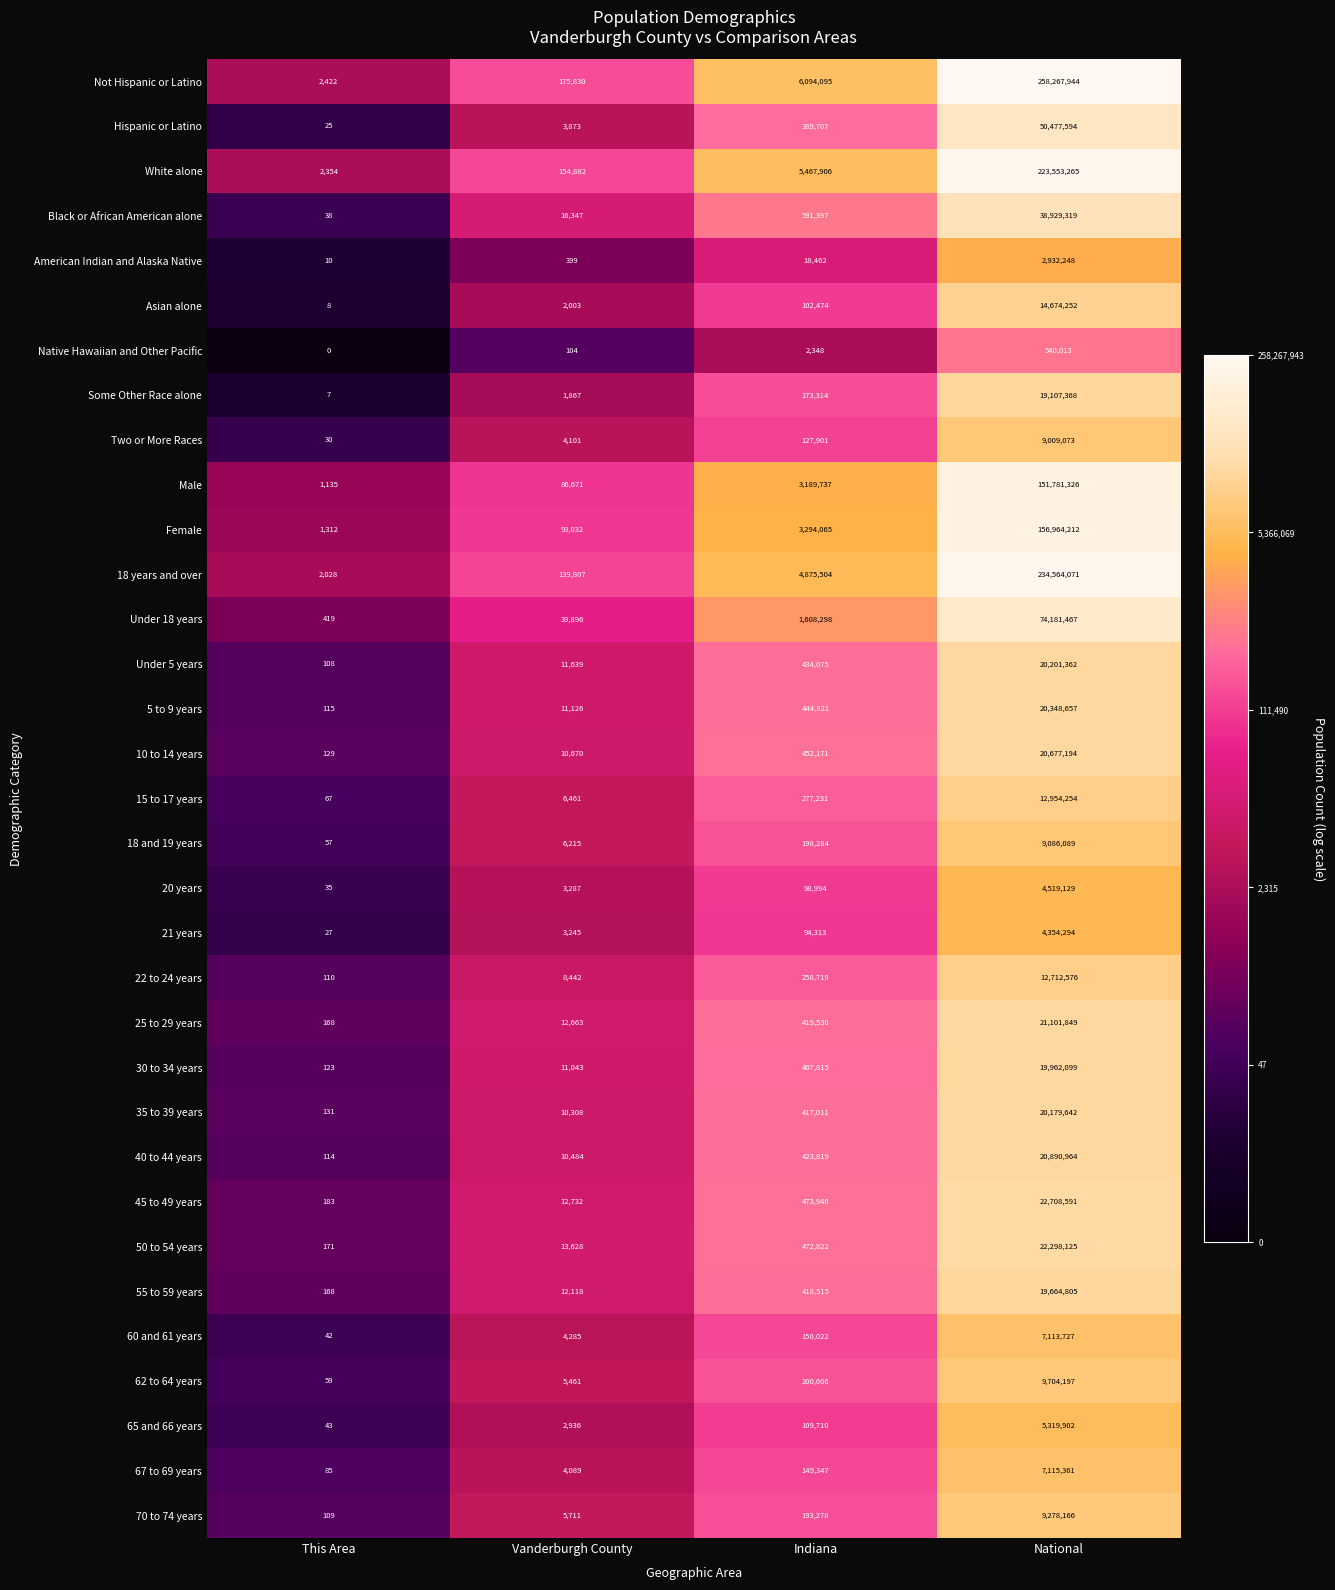

The American Indian and Alaska Native series shows 8323 at Indiana. True or false?

False